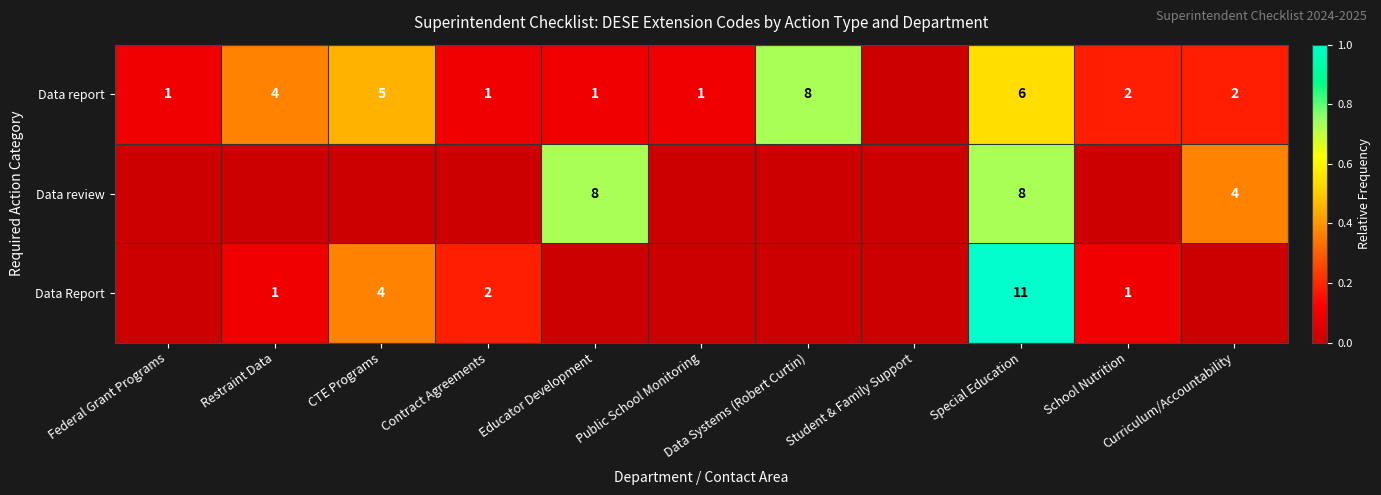

The Data Report series shows 0.3 at Contract Agreements. True or false?

False